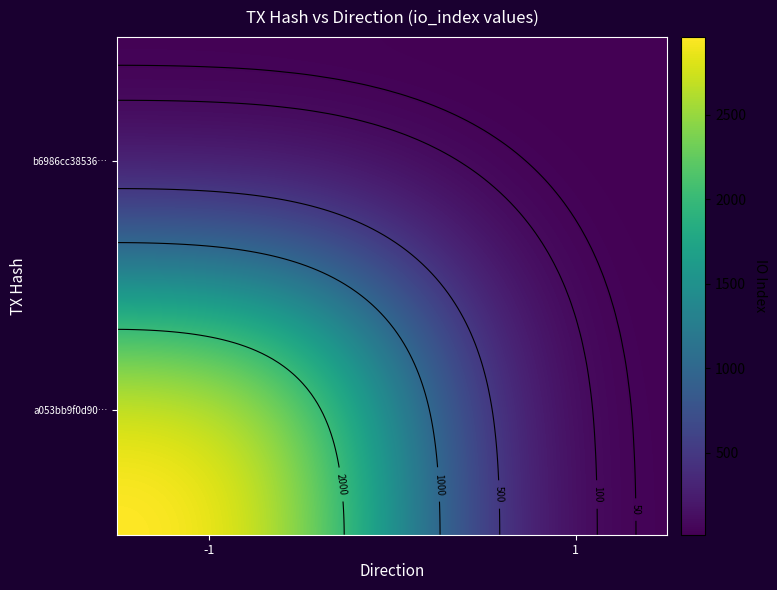

What is the sum of the a053bb9f0d90692f8d45d52959690c49fcac3e8 values at io_index and direction?

3033